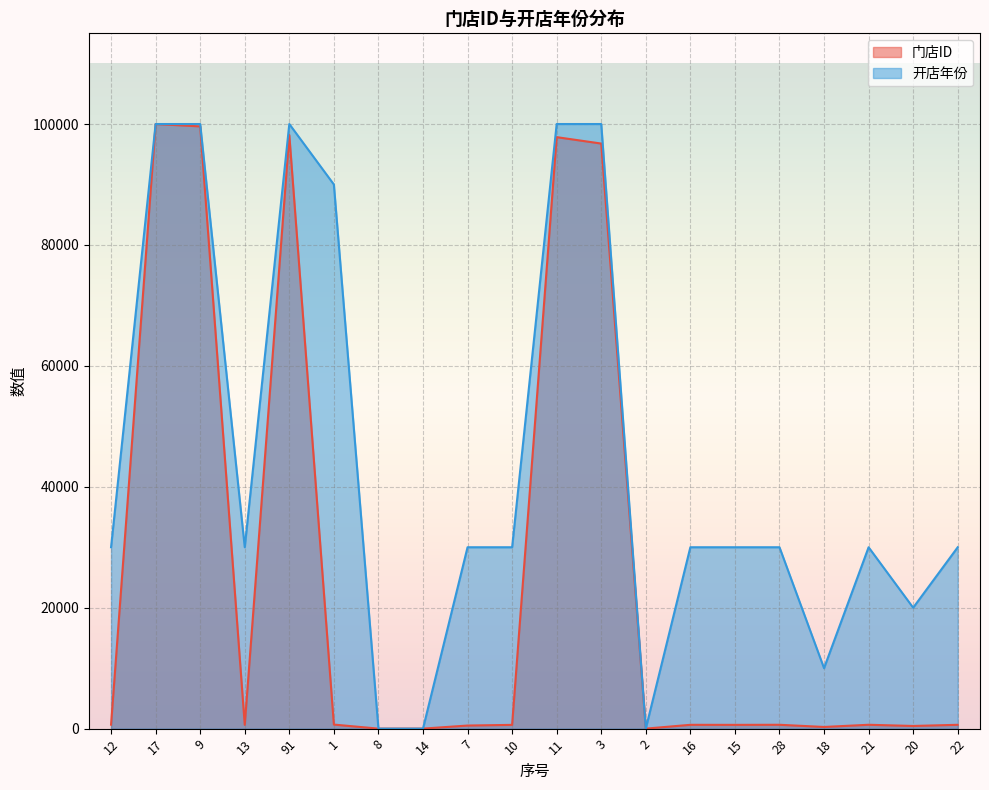

How many values in 开店年份 are above zero?

17